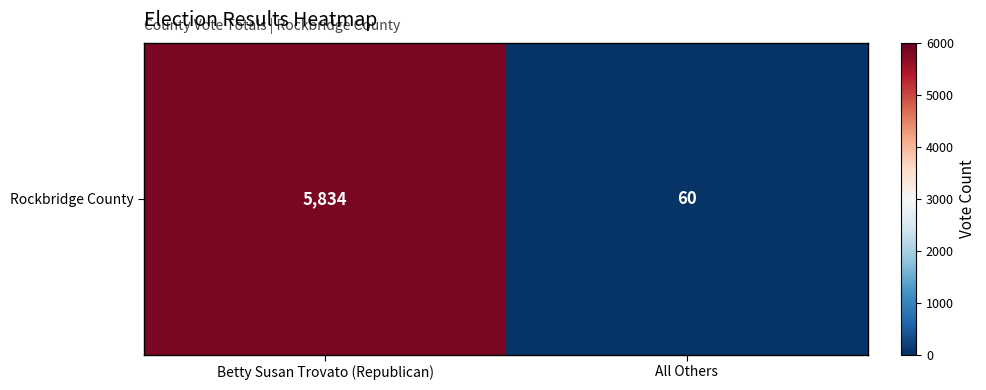

How many values are between 60 and 5834?

2